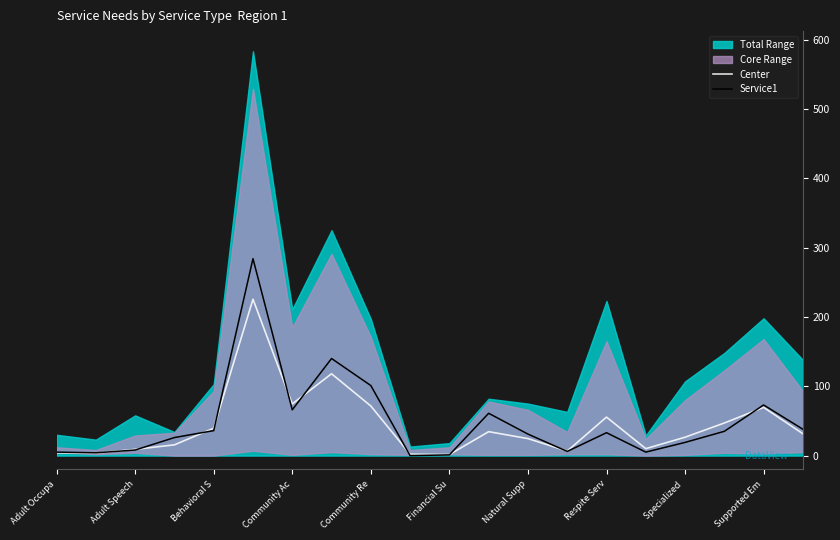

What is the highest value of the Center series?

225.5